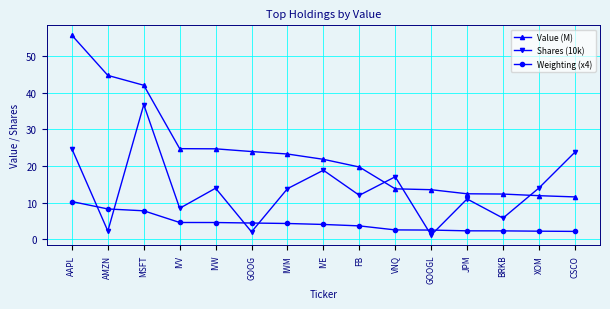

List the series in order of their peak value, highest first.

Value (M), Shares (10k), Weighting (x4)